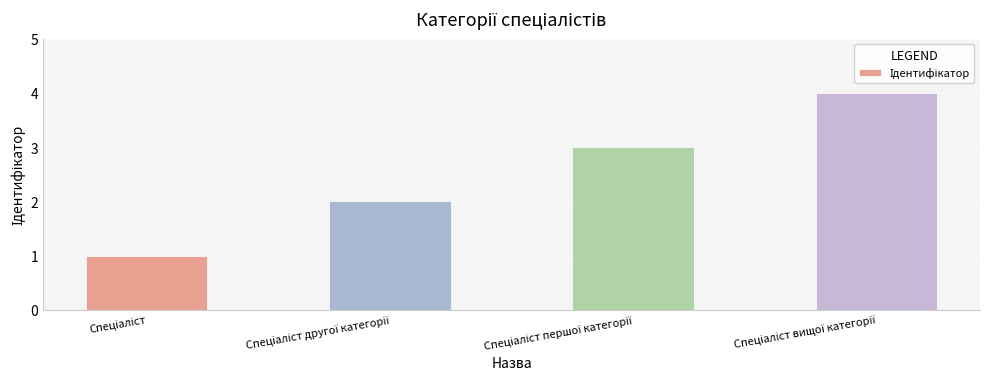

Reading left to right, what are all the values shown in this chart?

1	2	3	4